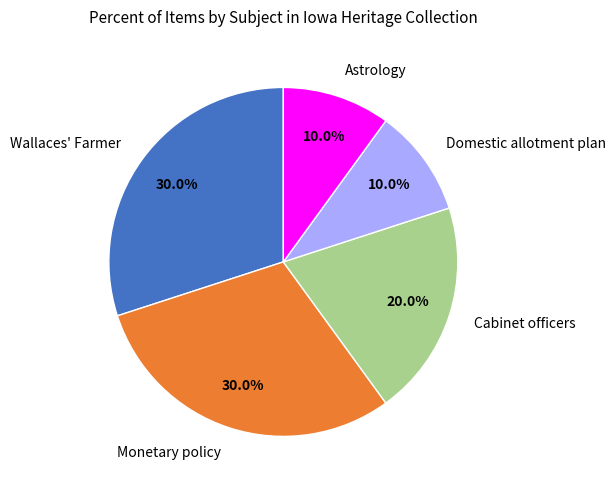

How many slices are in this pie chart?

5